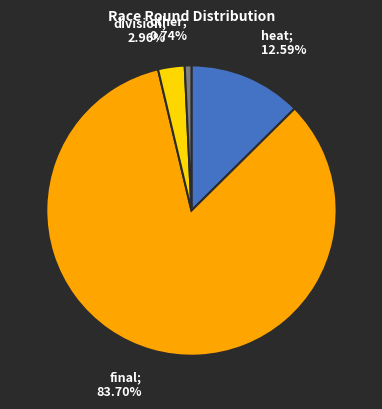

To the nearest percent, what is the average slice percentage?

25%